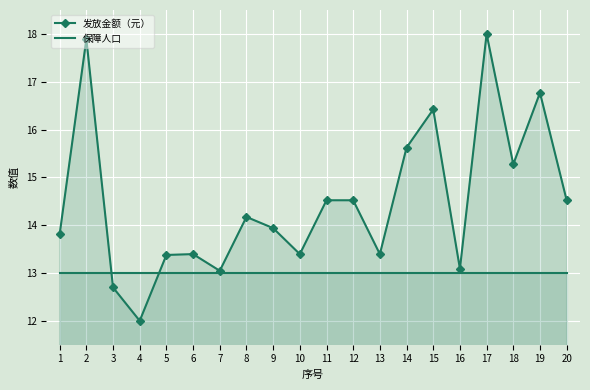

What is the value of the 发放金额（元） point at the 5th from the left?

13.4